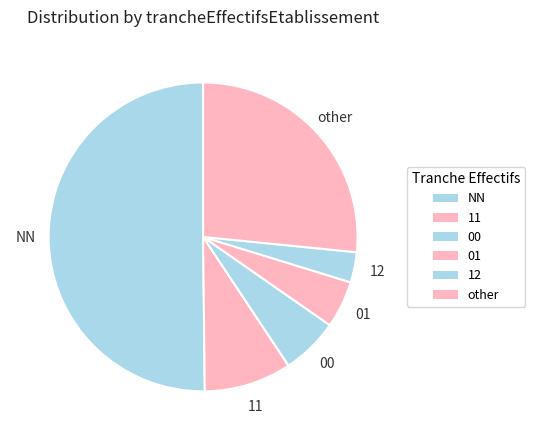

True or false: 12 accounts for 3% of the total.

True